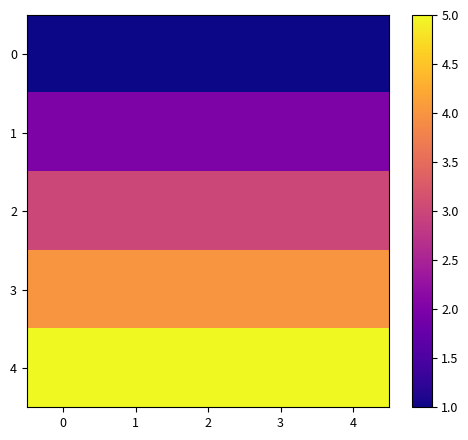

What is the greatest value displayed?

5